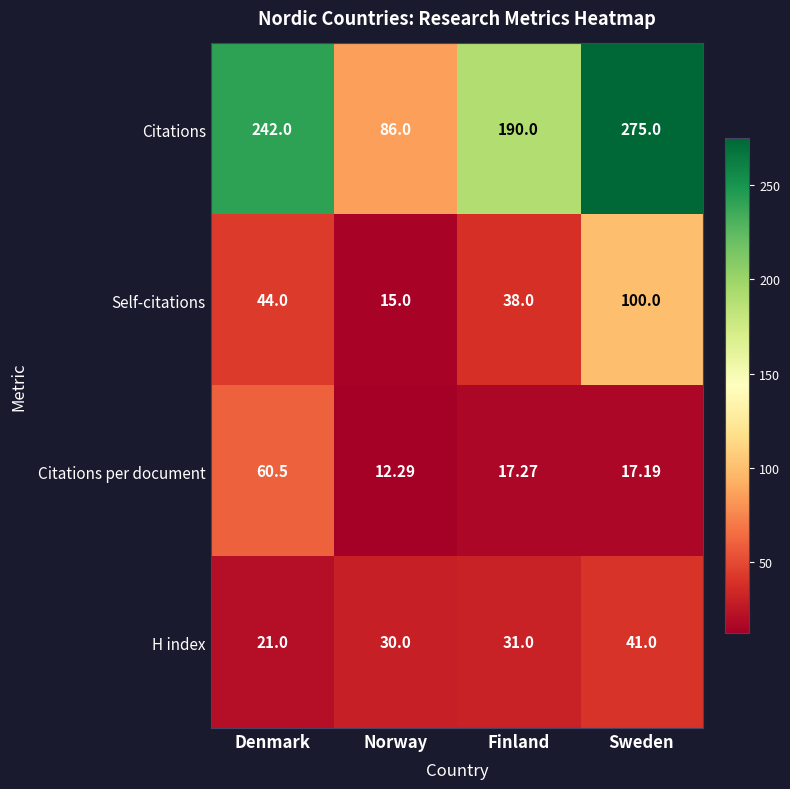

What is the total value across all series at Denmark?

367.5